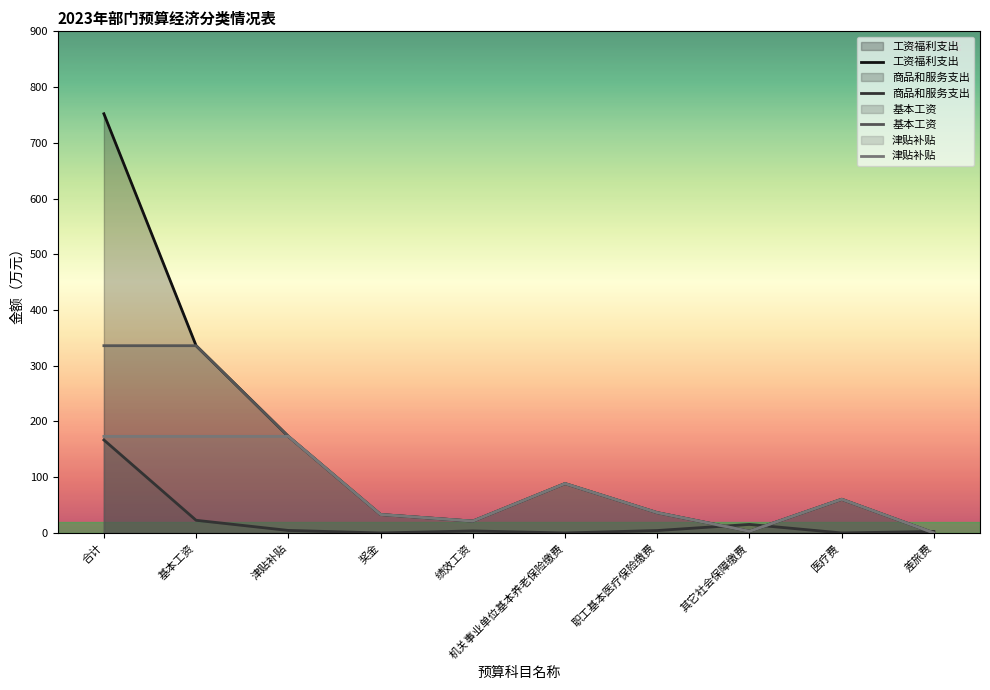

List the labels in order of 商品和服务支出 value, largest first.

合计, 基本工资, 其它社会保障缴费, 津贴补贴, 职工基本医疗保险缴费, 绩效工资, 差旅费, 奖金, 机关事业单位基本养老保险缴费, 医疗费